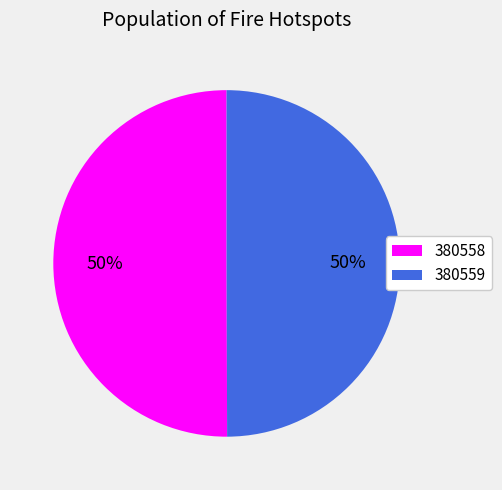

To the nearest percent, what is the average slice percentage?

50%